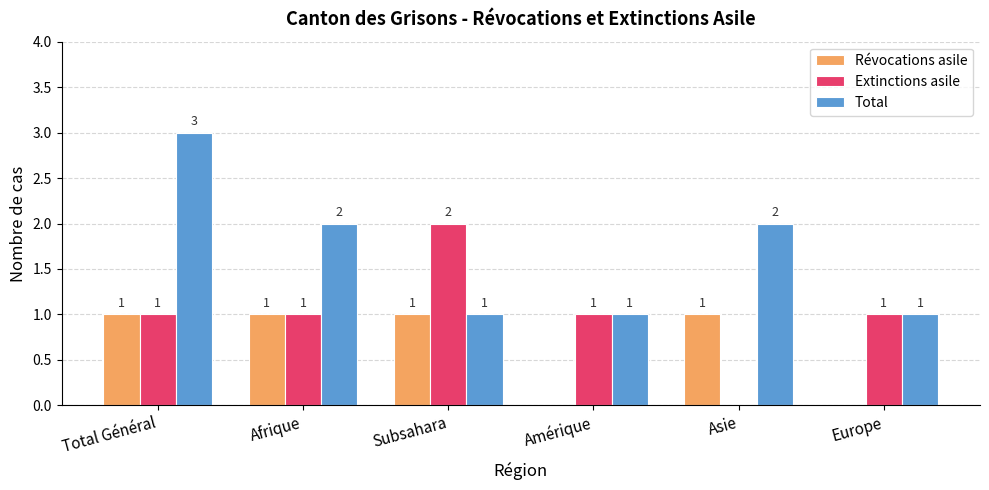

Which series changed the most between Total Général and Subsahara?

Total